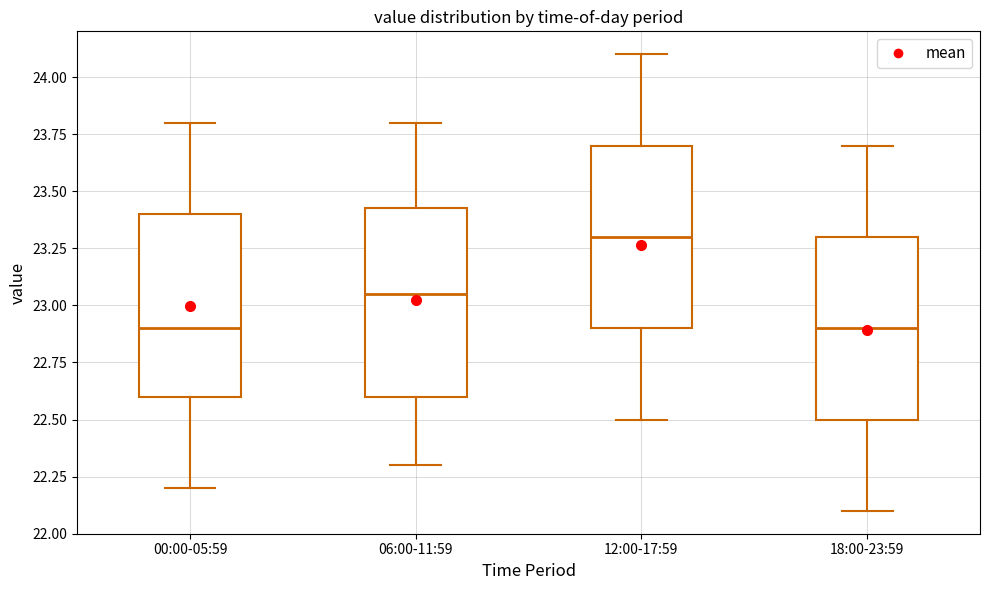

Reading left to right, transcribe this box plot: for each box, give where its median line is, the range the box spans, and where its two whiskers end, as read against the y-axis. The values are not printed on the chart, so give them approximately, as read against the axis.

00:00-05:59: median 22.90, box 22.60 to 23.40, whiskers 22.20 to 23.80
06:00-11:59: median 23.05, box 22.60 to 23.45, whiskers 22.30 to 23.80
12:00-17:59: median 23.30, box 22.90 to 23.70, whiskers 22.50 to 24.10
18:00-23:59: median 22.90, box 22.50 to 23.30, whiskers 22.10 to 23.70